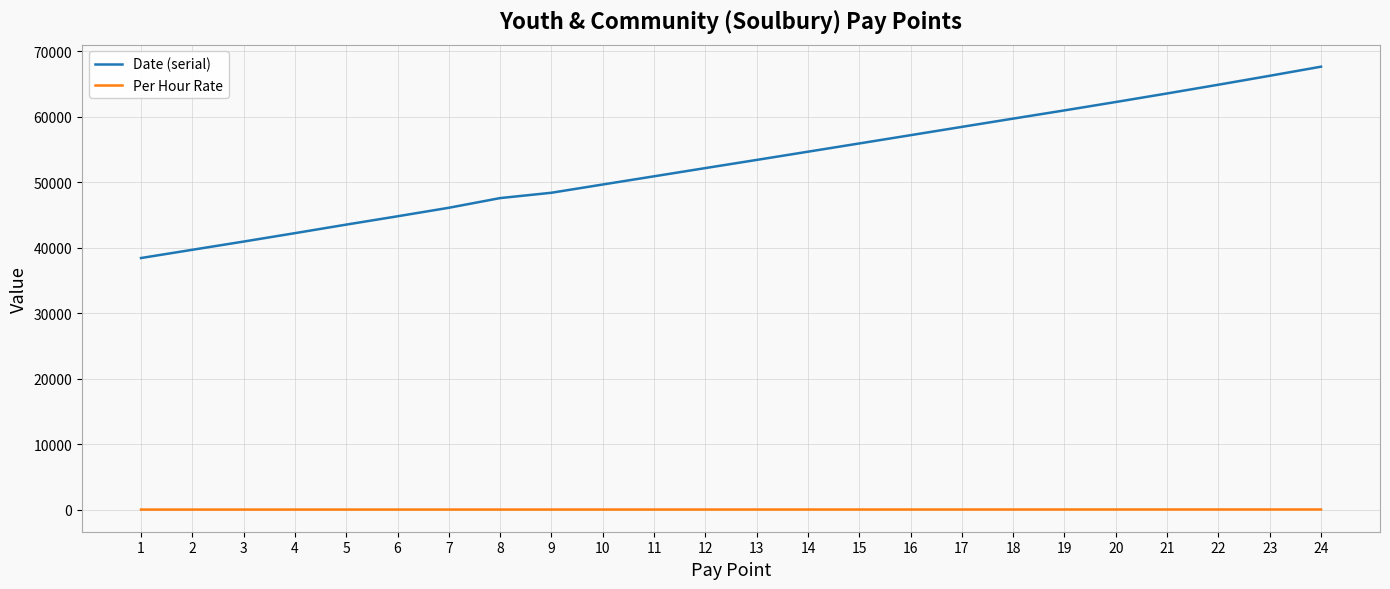

What is the difference between the highest and lowest values at 17?

58429.4